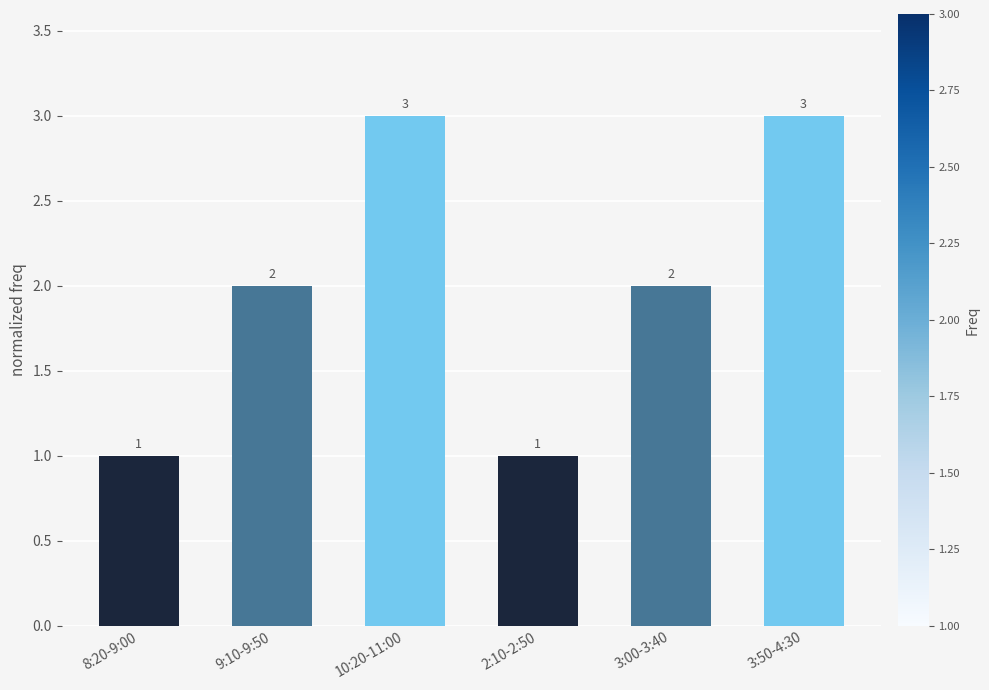

Reading left to right, what are all the values shown in this chart?

8:20-9:00=1	9:10-9:50=2	10:20-11:00=3	2:10-2:50=1	3:00-3:40=2	3:50-4:30=3